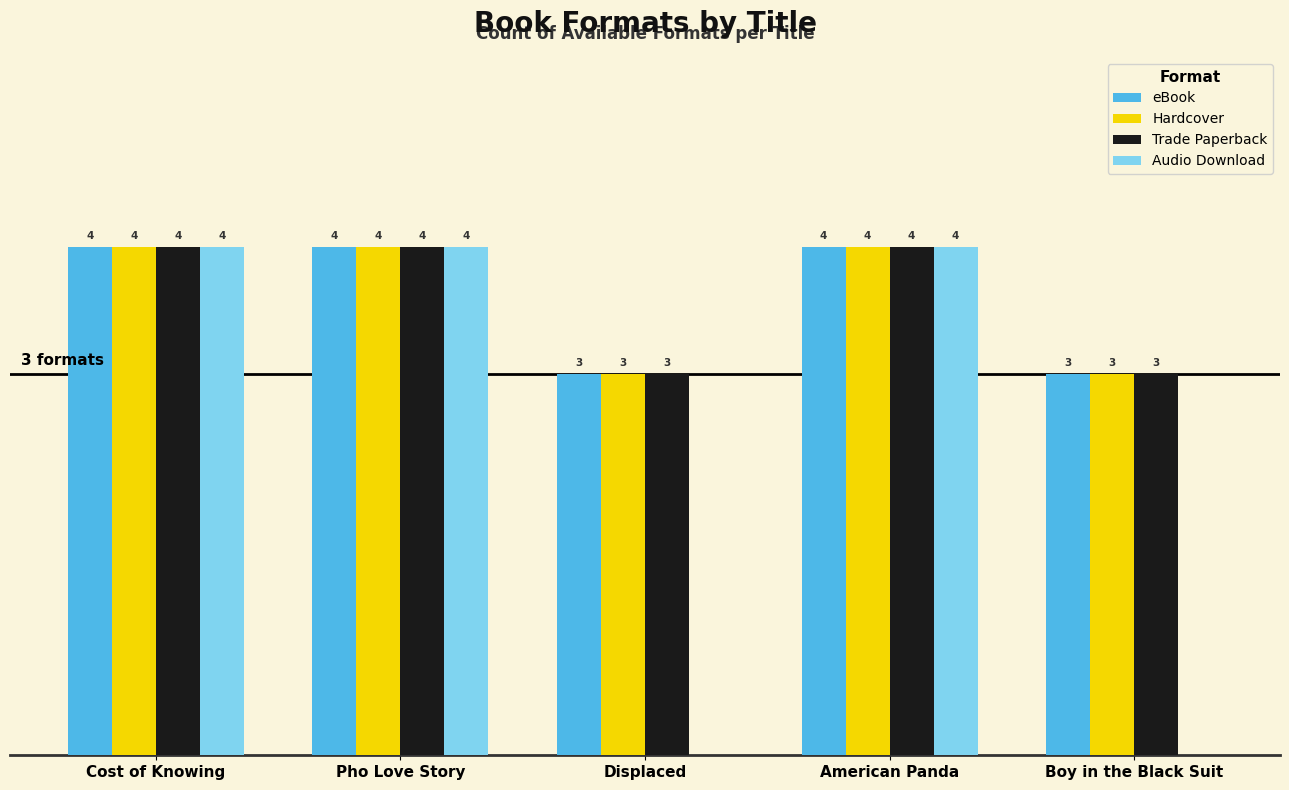

Which series changed the most between Cost of Knowing and Displaced?

Audio Download